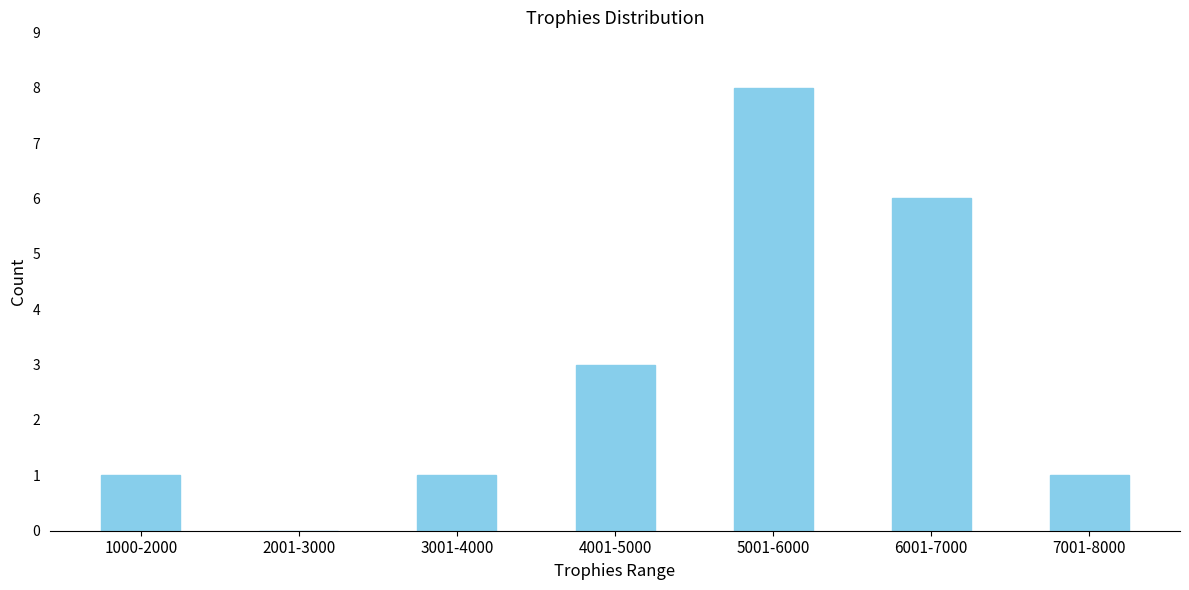

Reading left to right, list all the values displayed in this chart.

1000-2000=1	2001-3000=0	3001-4000=1	4001-5000=3	5001-6000=8	6001-7000=6	7001-8000=1